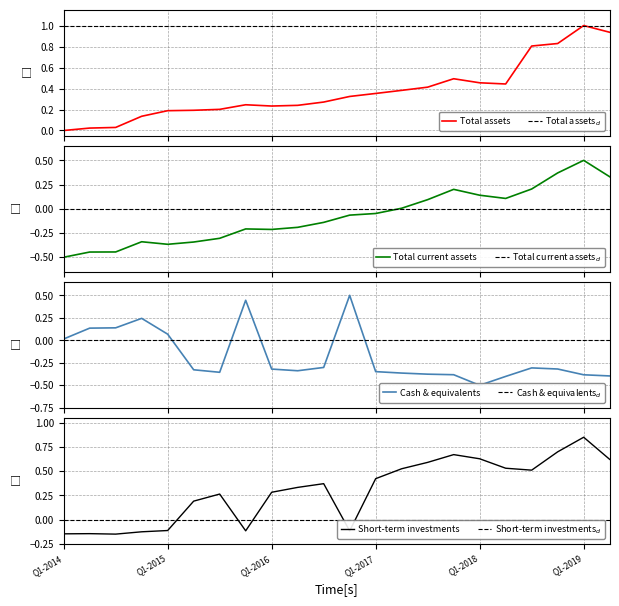

Where is Total current assets nearest to the value 0?

Q2-2017